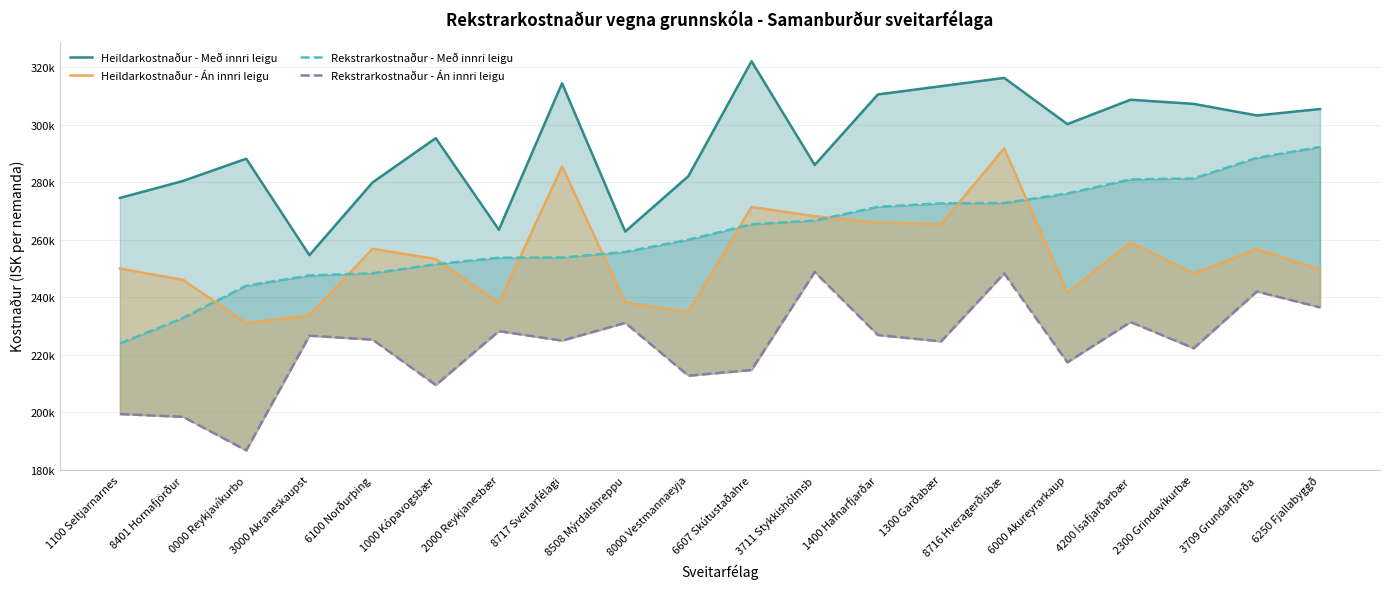

How many lines are shown in the chart?

4